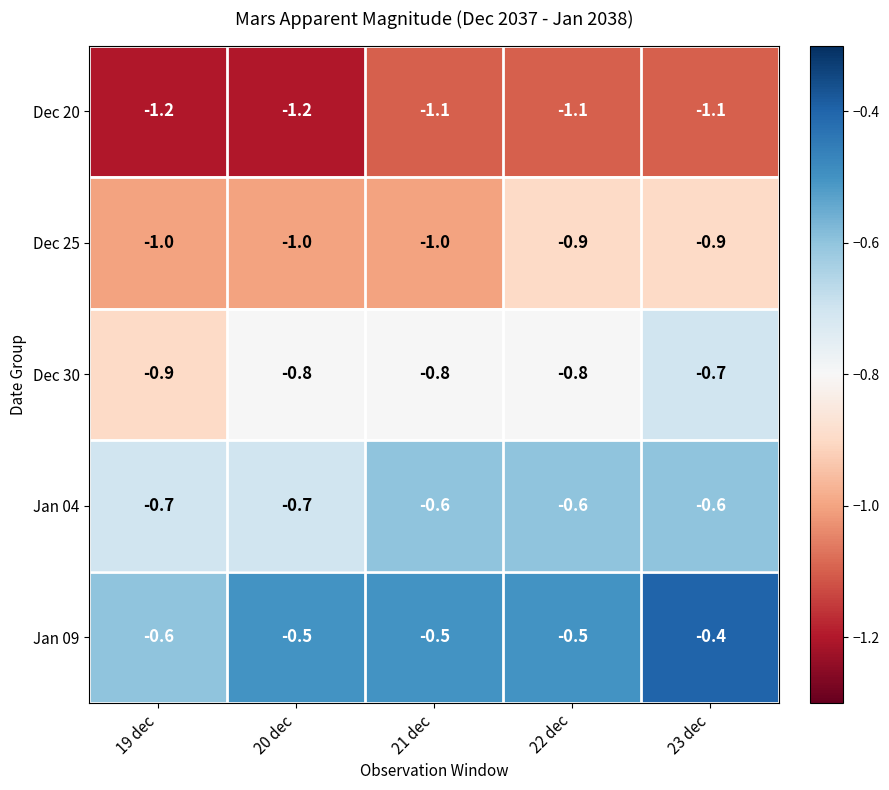

Reading left to right, transcribe all the data shown in this chart.

Dec 20: -1.2	-1.2	-1.1	-1.1	-1.1
Dec 25: -1.0	-1.0	-1.0	-0.9	-0.9
Dec 30: -0.9	-0.8	-0.8	-0.8	-0.7
Jan 04: -0.7	-0.7	-0.6	-0.6	-0.6
Jan 09: -0.6	-0.5	-0.5	-0.5	-0.4